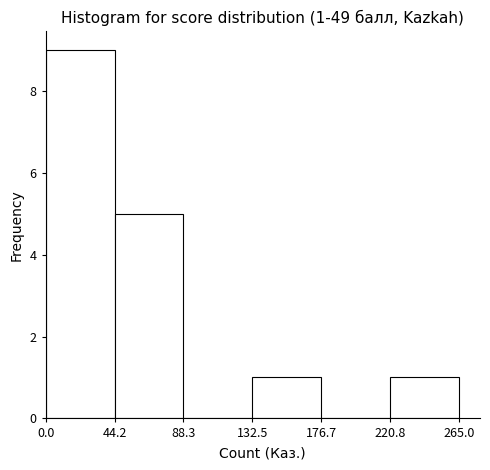

Which range on the x-axis has the tallest bar?

0.0 to 44.2